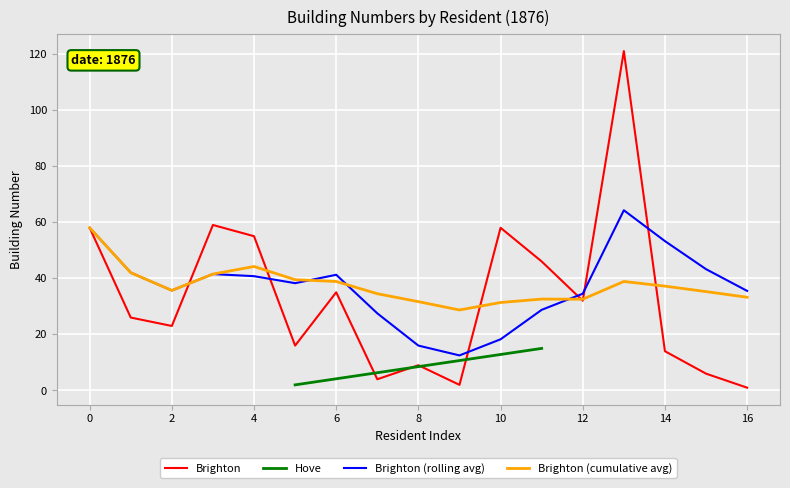

True or false: Brighton (rolling avg) has a value of 40.8 at 4.

True